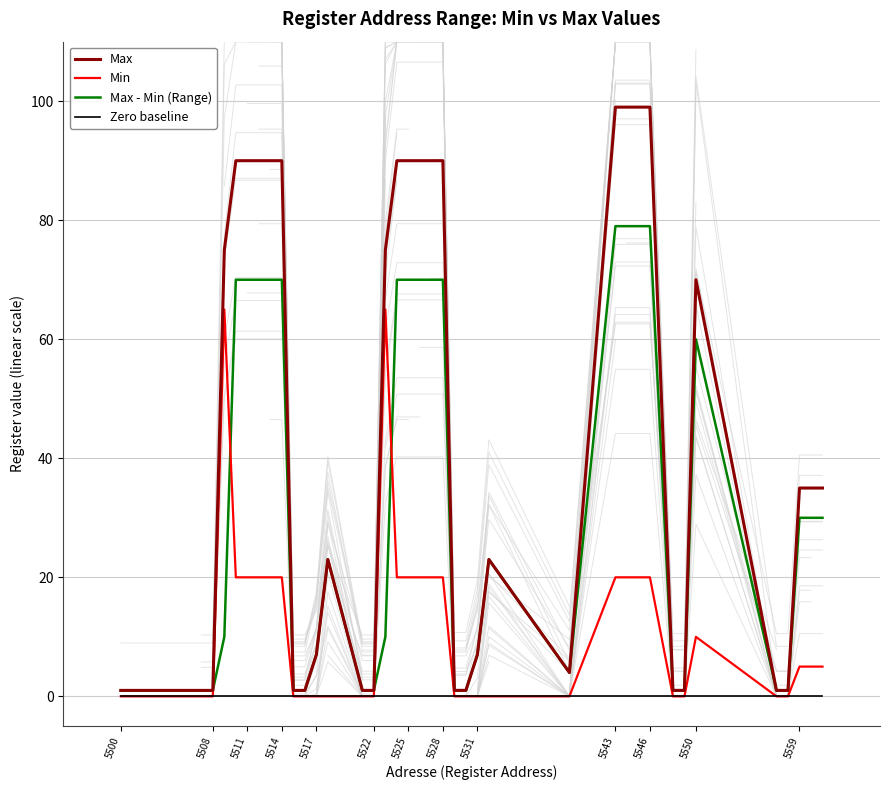

The Min series shows 20 at 5528. True or false?

True